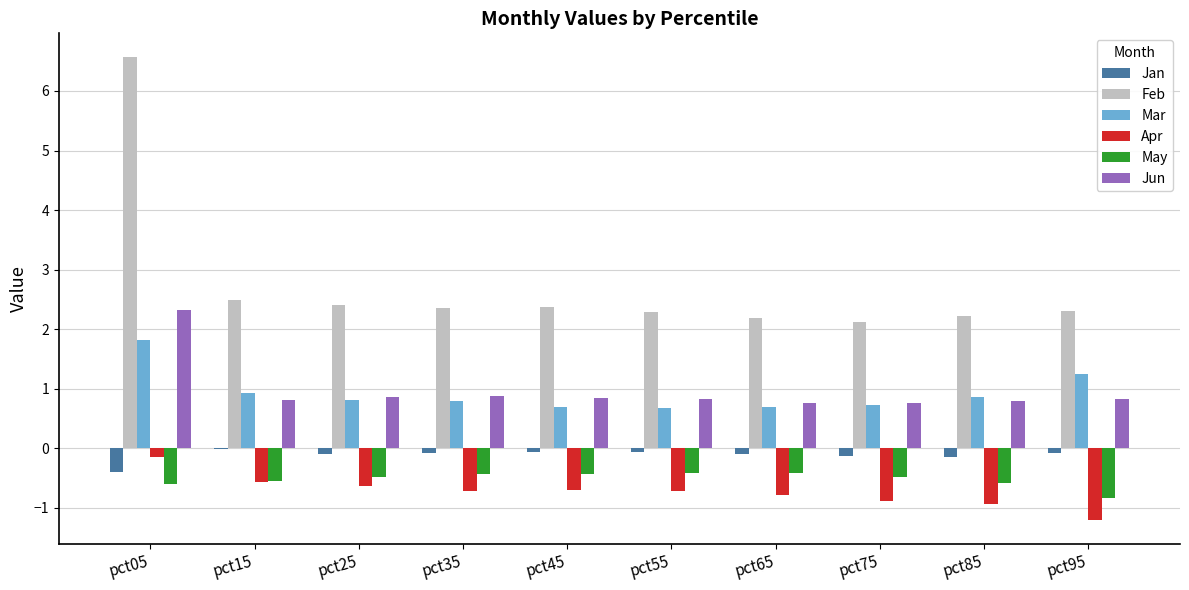

Which series has the largest total across all categories?

Feb